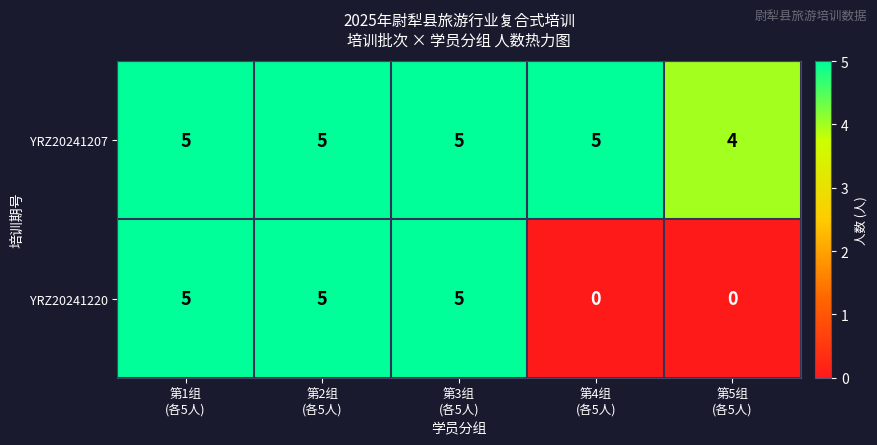

Which series has the largest total across all categories?

YRZ20241207